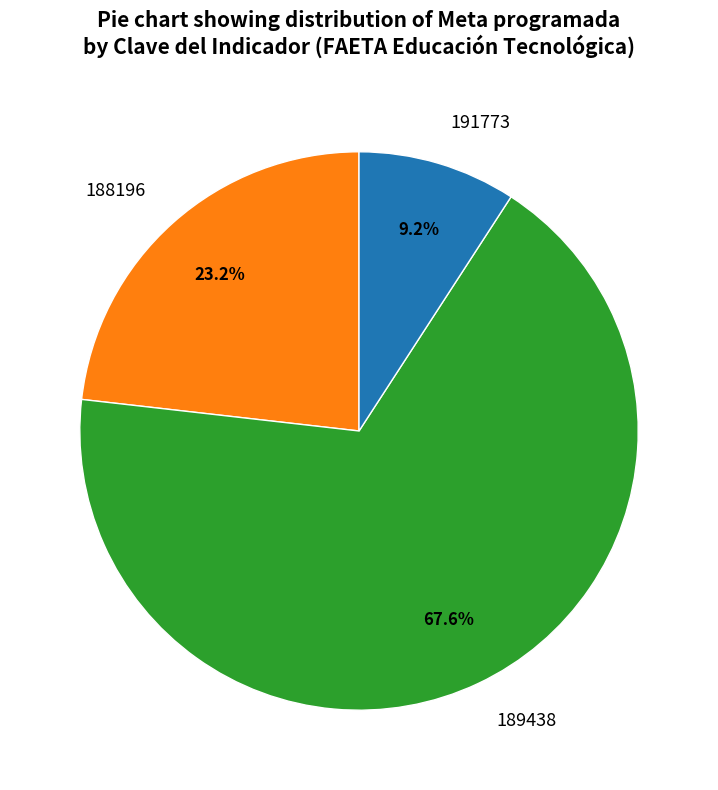

Which slice is the smallest?

191773